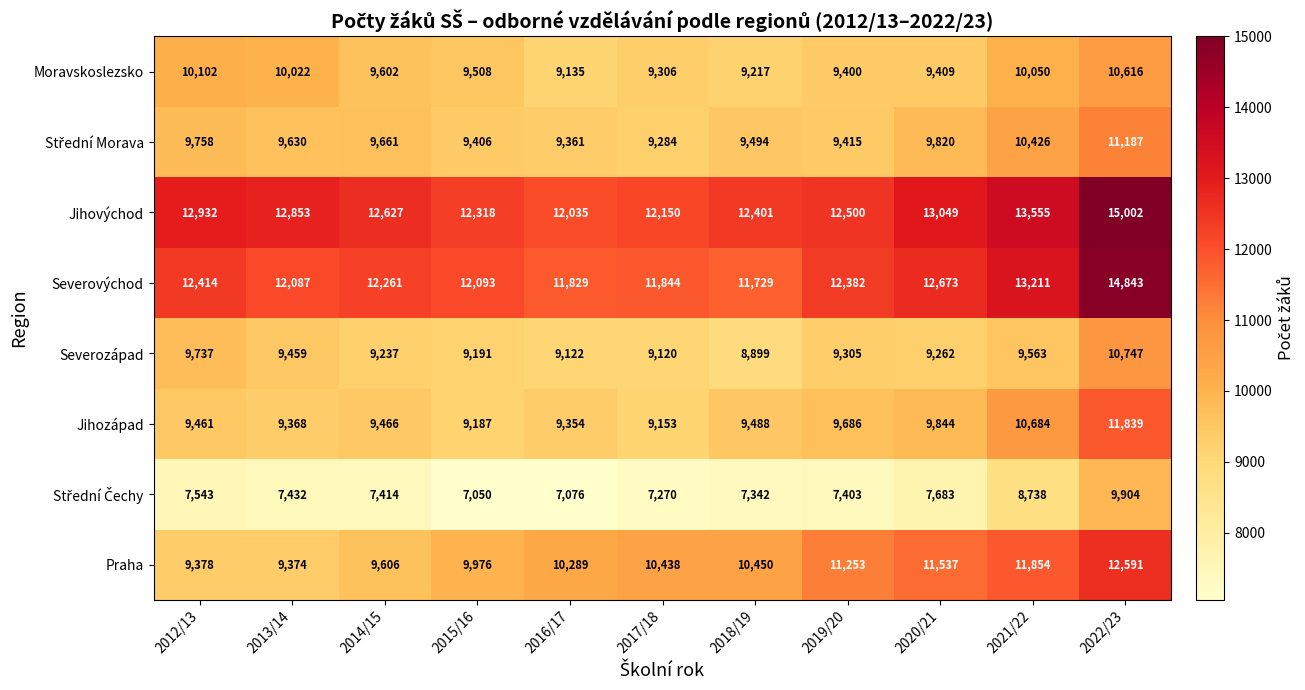

The value of Praha at 2013/14 is 16314. True or false?

False